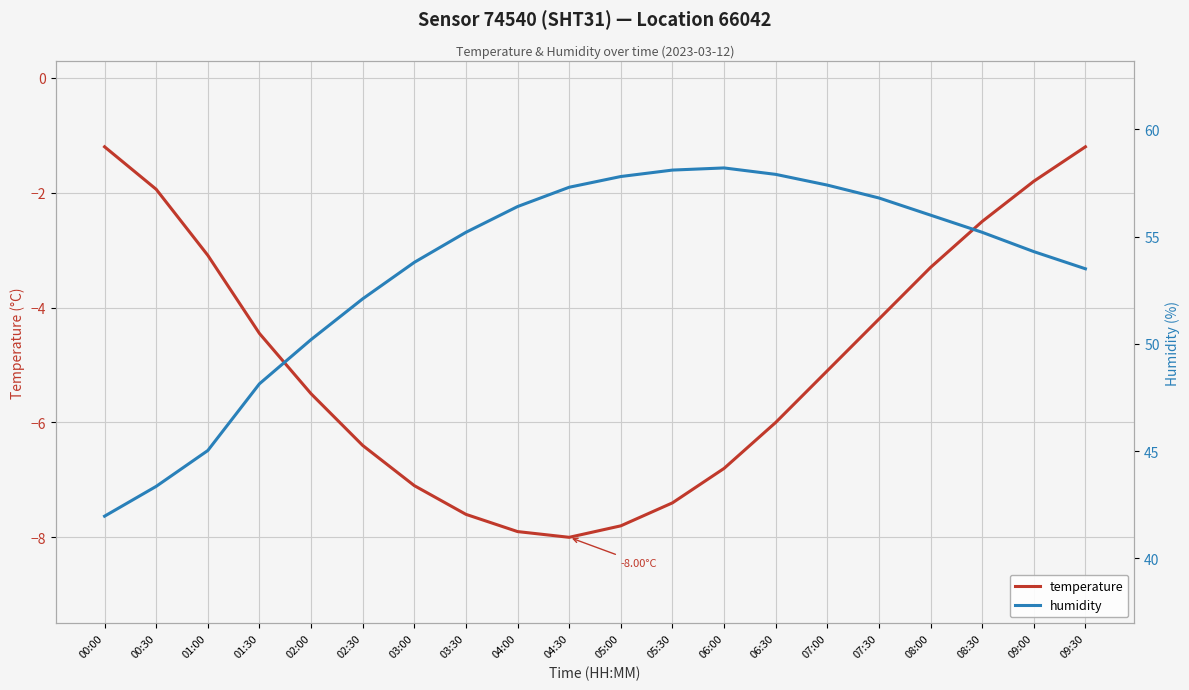

What position from the left is 09:00?

19